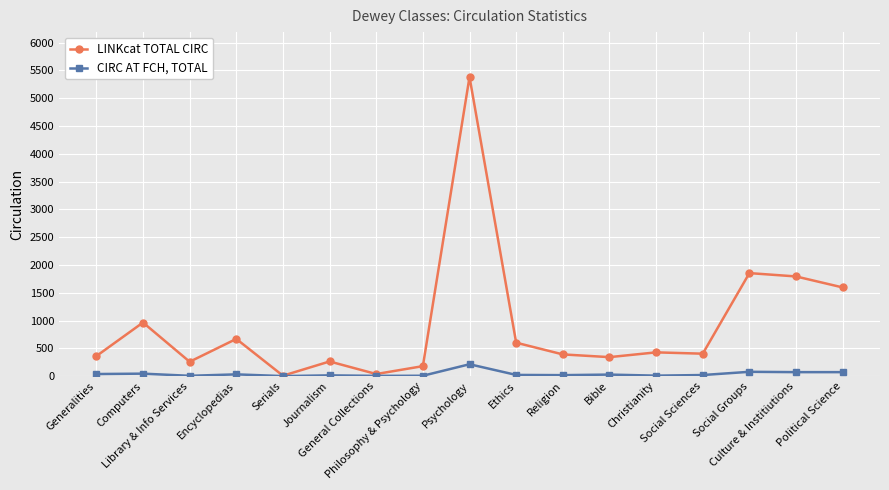

List the series in order of their overall mean, lowest first.

CIRC AT FCH, TOTAL, LINKcat TOTAL CIRC